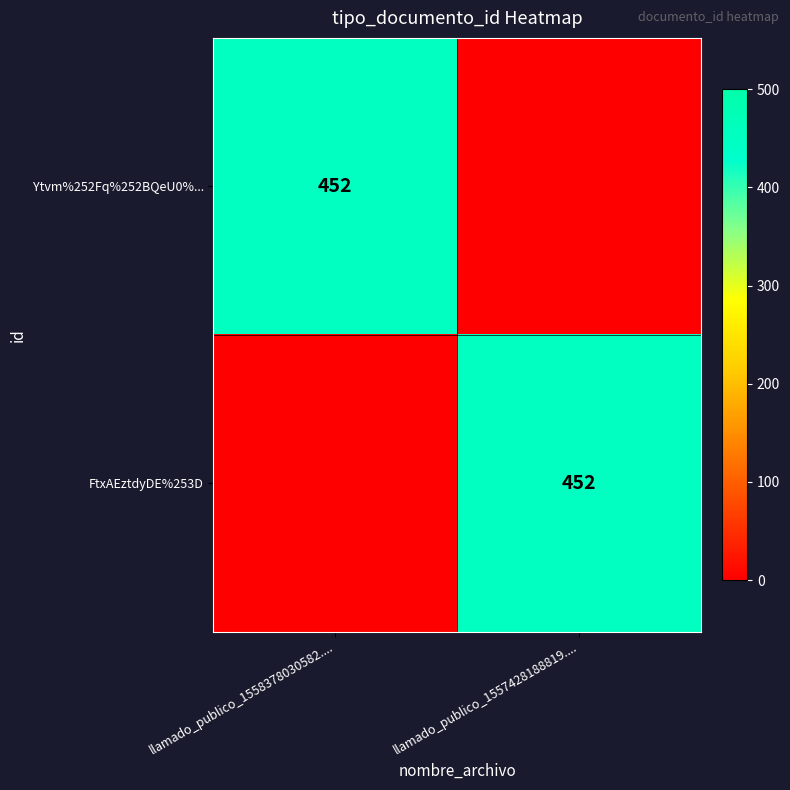

The value of Ytvm%252Fq%252BQeU0%... at llamado_publico_1558378030582.... is 452. True or false?

True